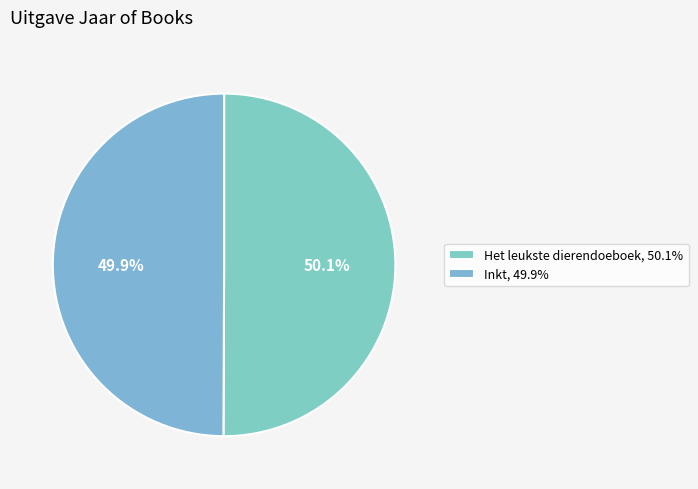

Is the sum of Inkt and Het leukste dierendoeboek greater than half?

Yes